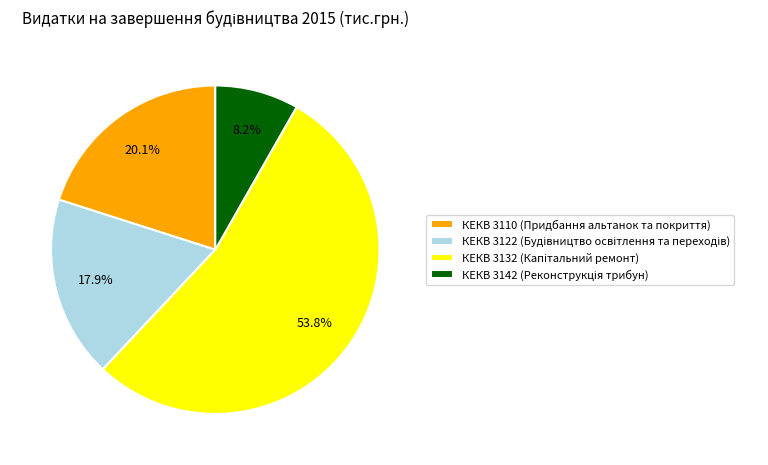

What percentage is NOT represented by КЕКВ 3110 (Придбання альтанок та покриття)?

79.9%